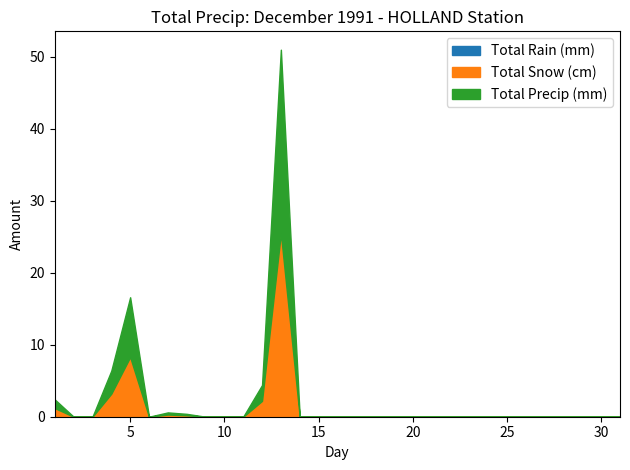

True or false: Total Precip (mm) and Total Snow (cm) intersect in this chart.

False